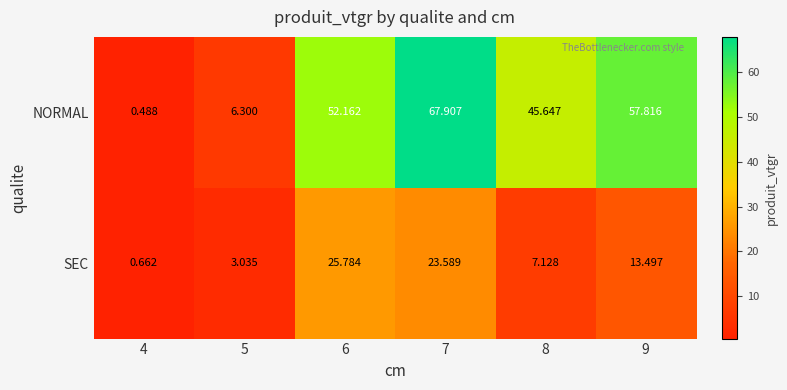

Rank the series by their maximum value, from lowest to highest.

SEC, NORMAL